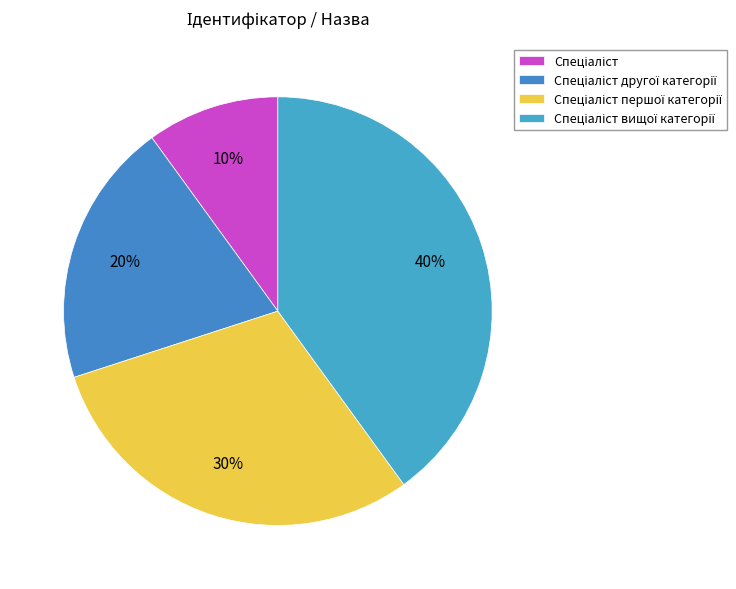

Does Спеціаліст першої категорії represent more than half of the total?

No